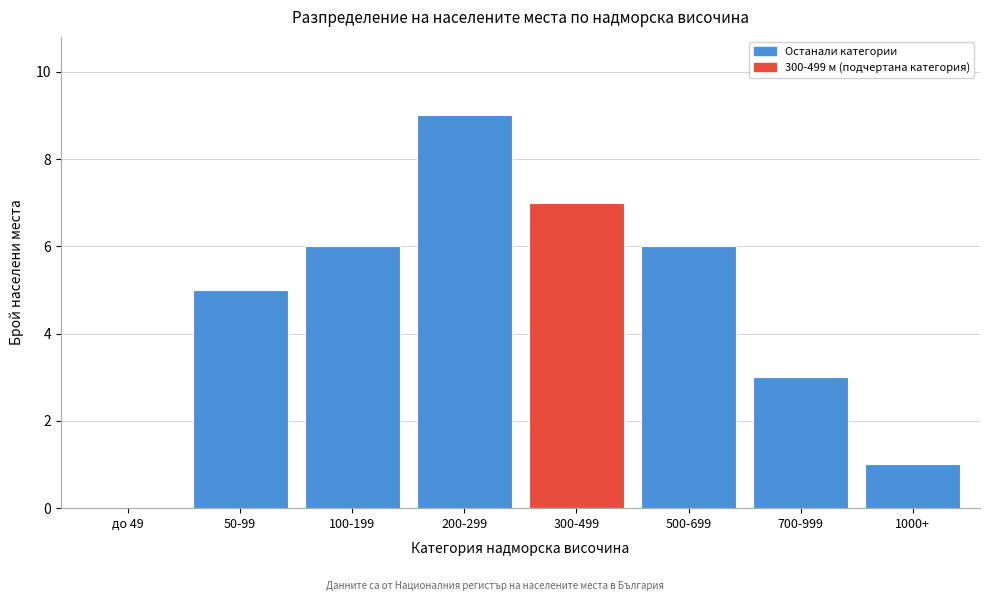

Reading left to right, extract all data points from this chart.

до 49=0	50-99=5	100-199=6	200-299=9	300-499=7	500-699=6	700-999=3	1000+=1